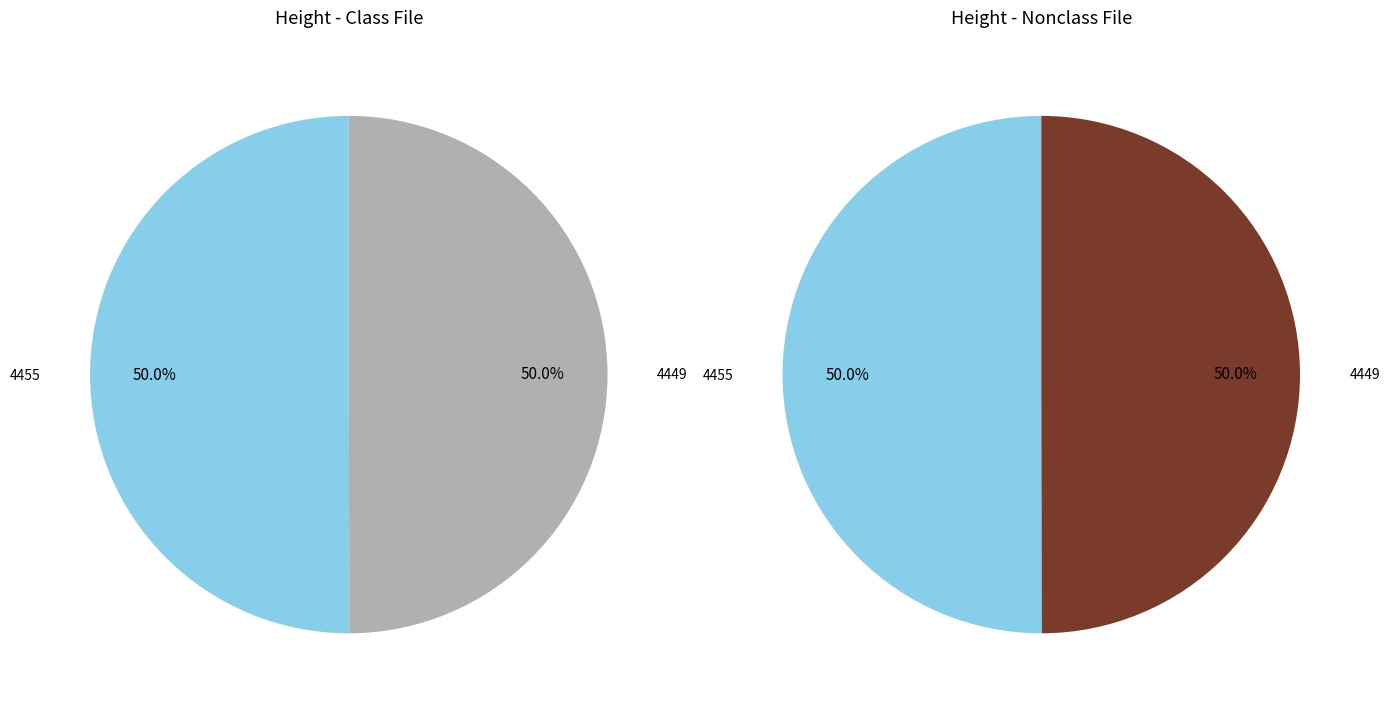

True or false: 4455 accounts for 64% of the total.

False